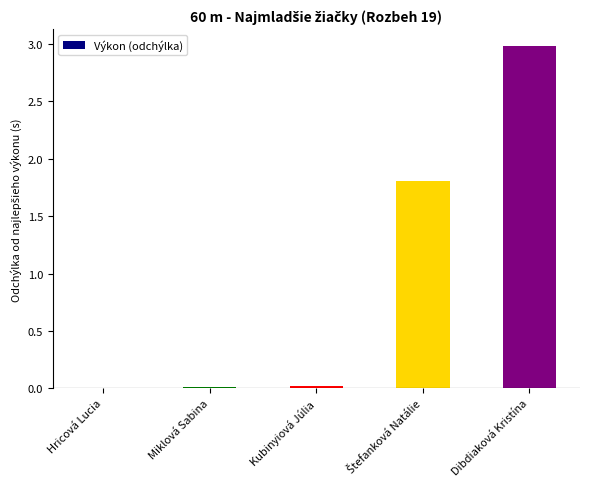

Which category has the highest value across all series?

Dibdiaková Kristína